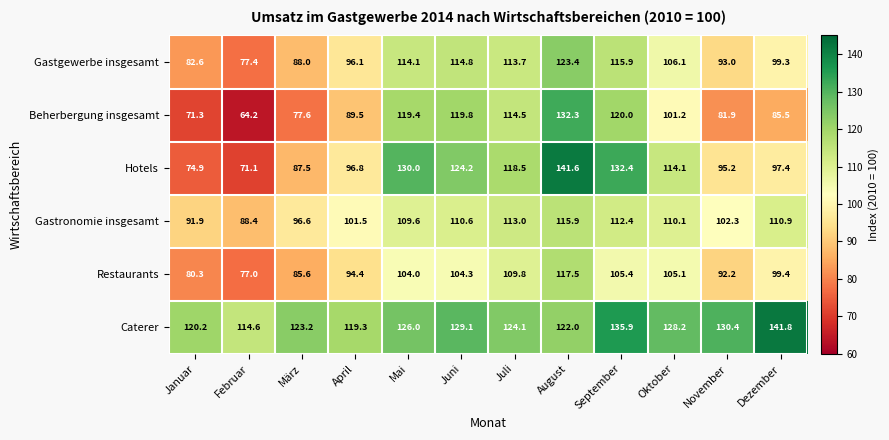

At which label does Hotels first exceed 114?

Mai